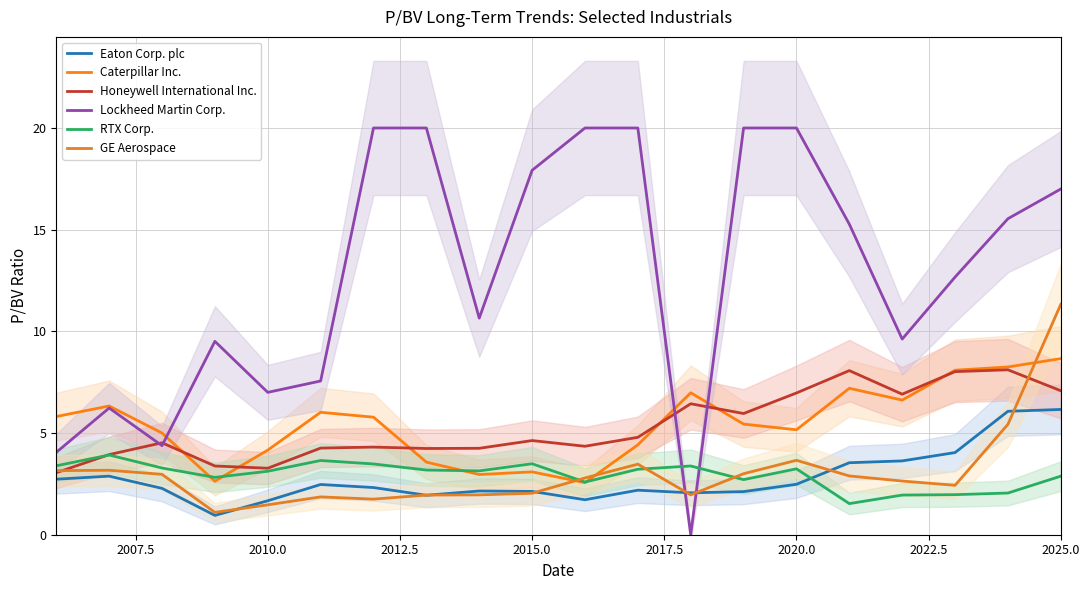

Which series has the largest range (max minus min)?

Lockheed Martin Corp.